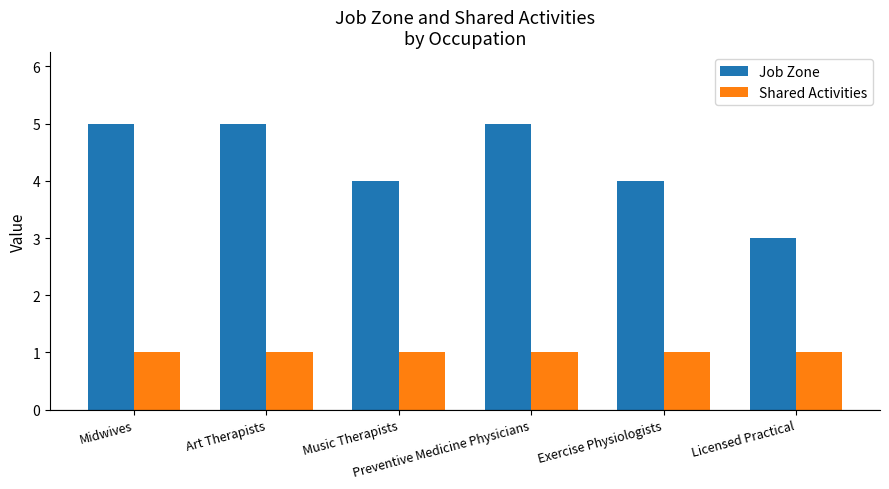

Reading left to right, transcribe all the data shown in this chart.

Job Zone: 5	5	4	5	4	3
Shared Activities: 1	1	1	1	1	1